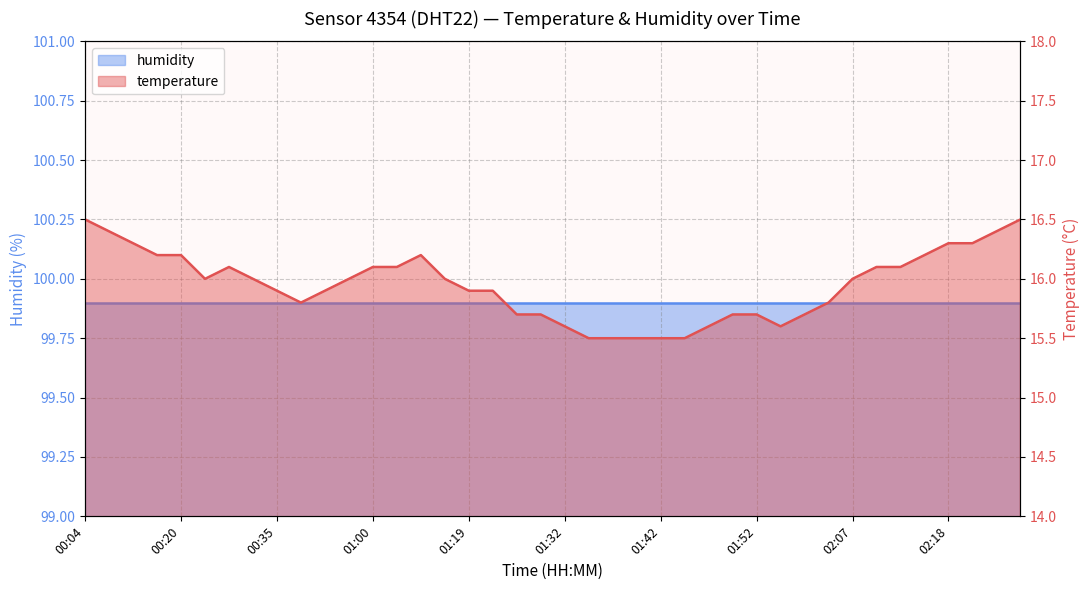

What position from the left is 01:14?

15